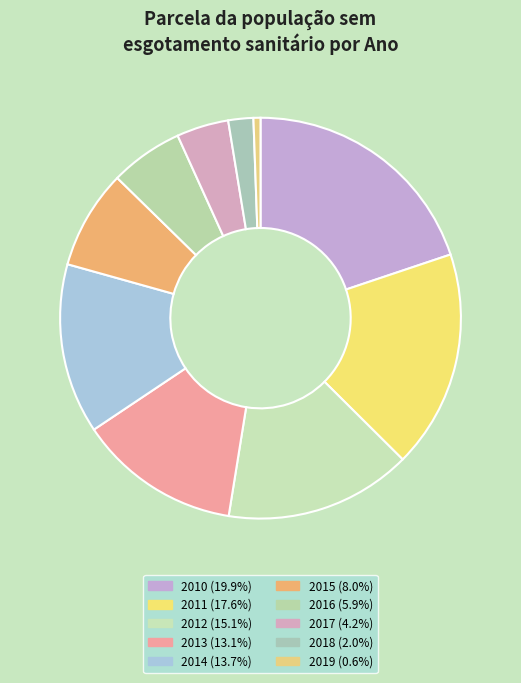

How many slices are in this pie chart?

10